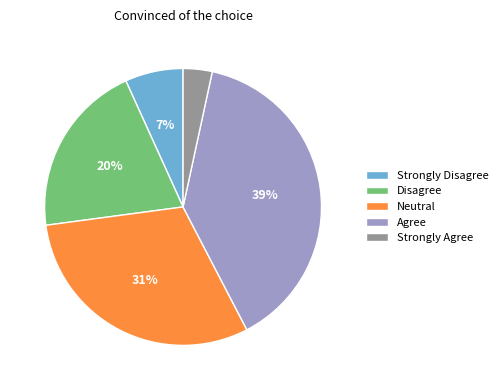

Combined, do Disagree and Strongly Agree account for over 50%?

No